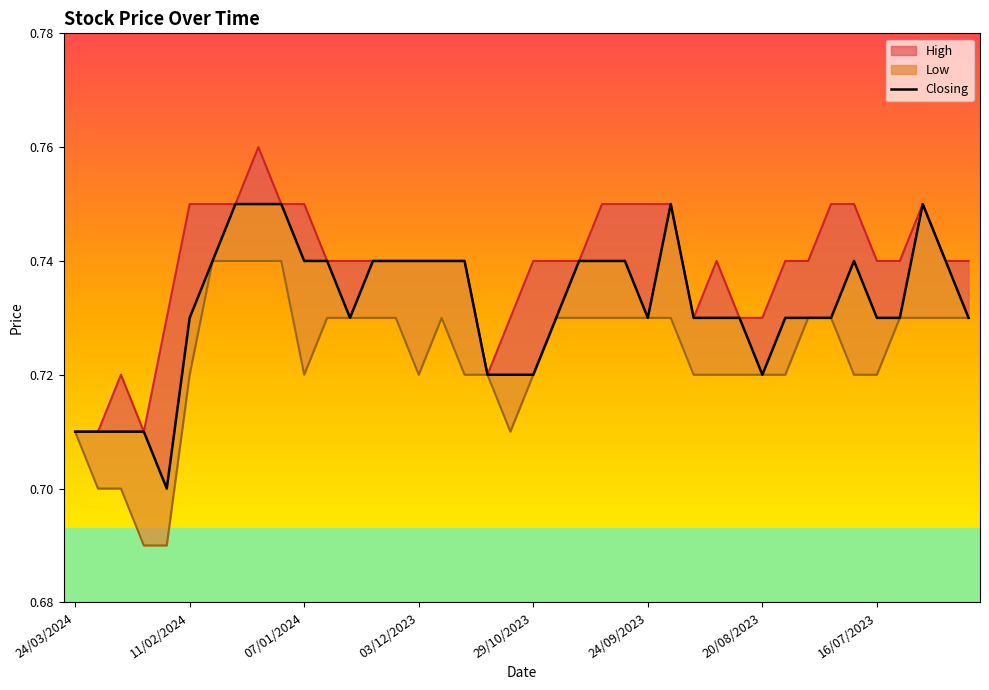

Reading left to right, extract all data points from this chart.

0.7	0.7	0.7	0.7	0.7	0.7	0.7	0.8	0.8	0.8	0.7	0.7	0.7	0.7	0.7	0.7	0.7	0.7	0.7	0.7	0.7	0.7	0.7	0.7	0.7	0.7	0.8	0.7	0.7	0.7	0.7	0.7	0.7	0.7	0.7	0.7	0.7	0.8	0.7	0.7